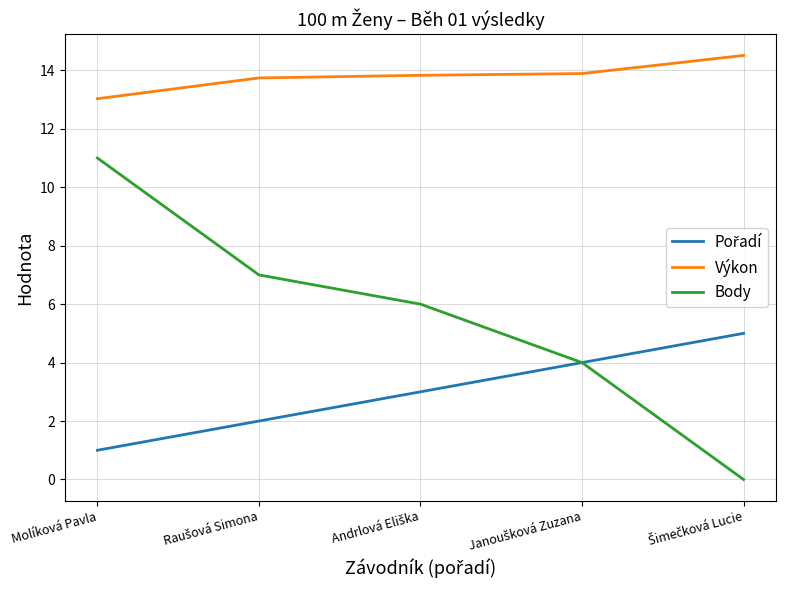

True or false: Výkon and Body intersect in this chart.

False